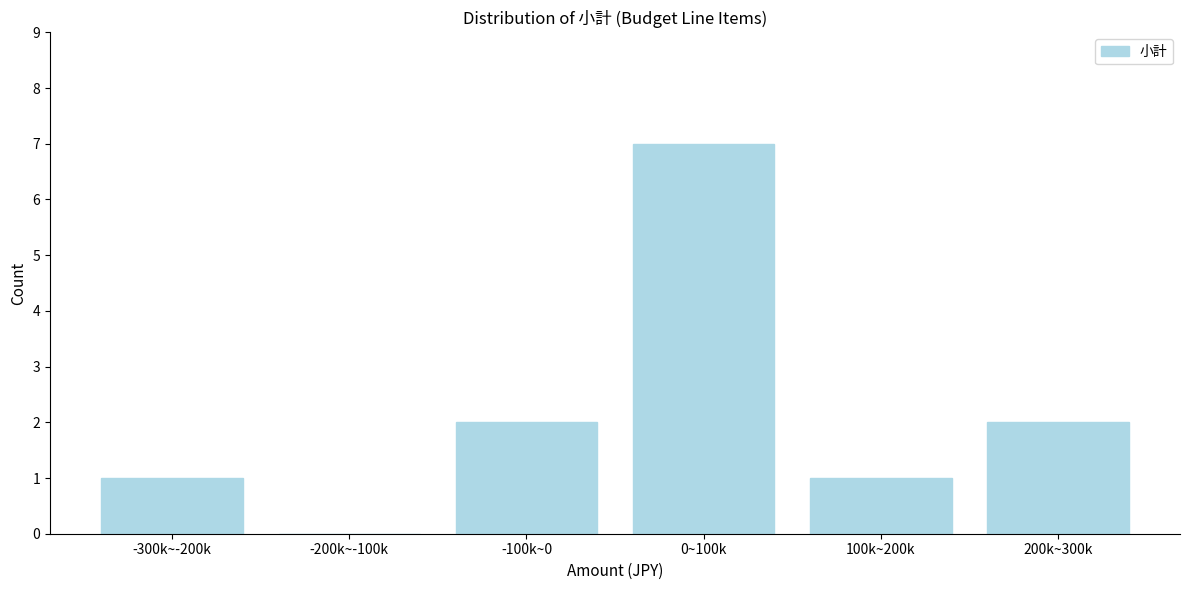

Reading left to right, list all the values displayed in this chart.

-300k~-200k=1	-200k~-100k=0	-100k~0=2	0~100k=7	100k~200k=1	200k~300k=2